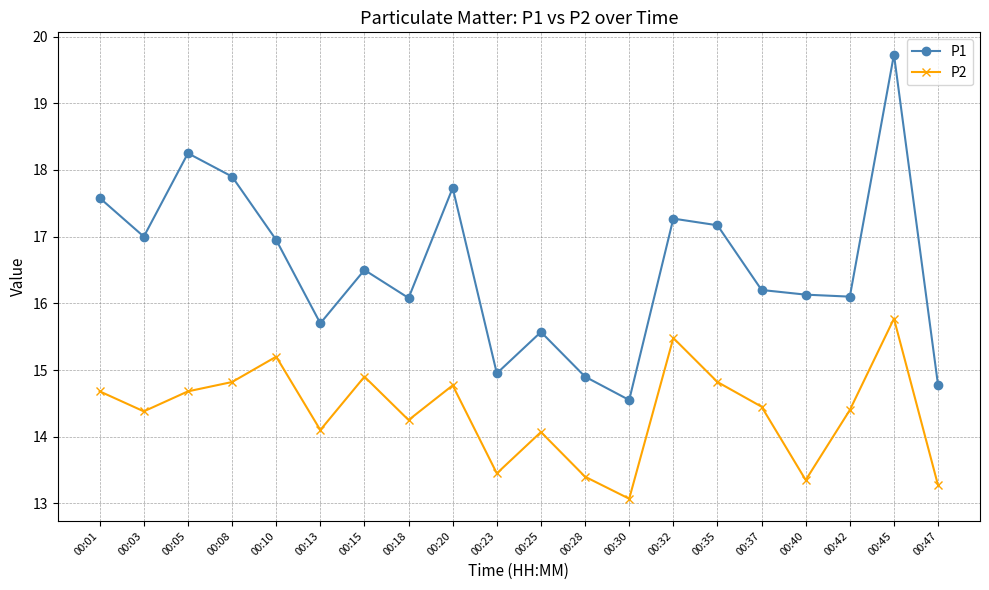

What is the spread (max minus min) of values at 00:40?

2.8